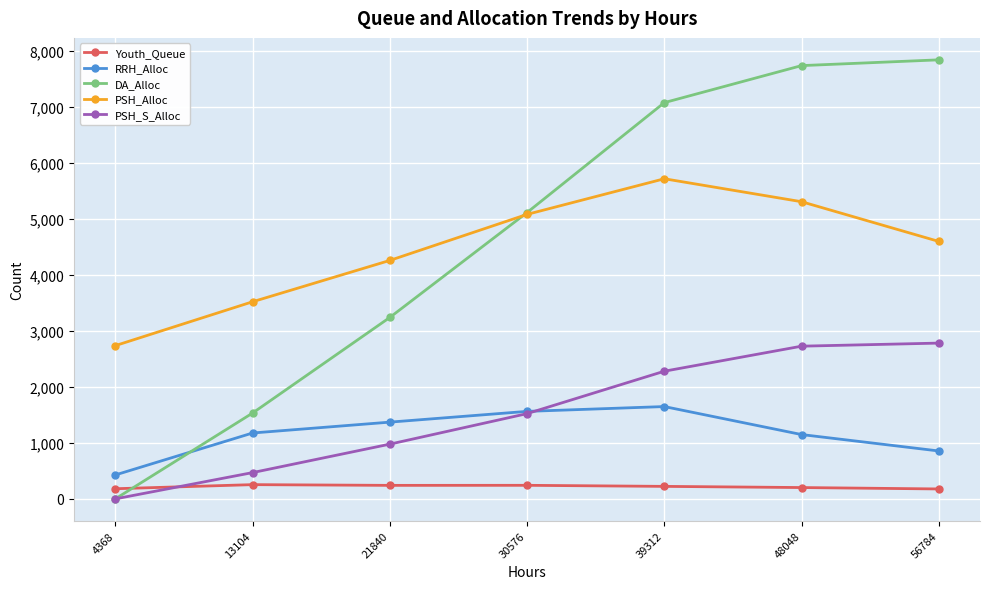

How many data points in PSH_Alloc are less than 4596?

3